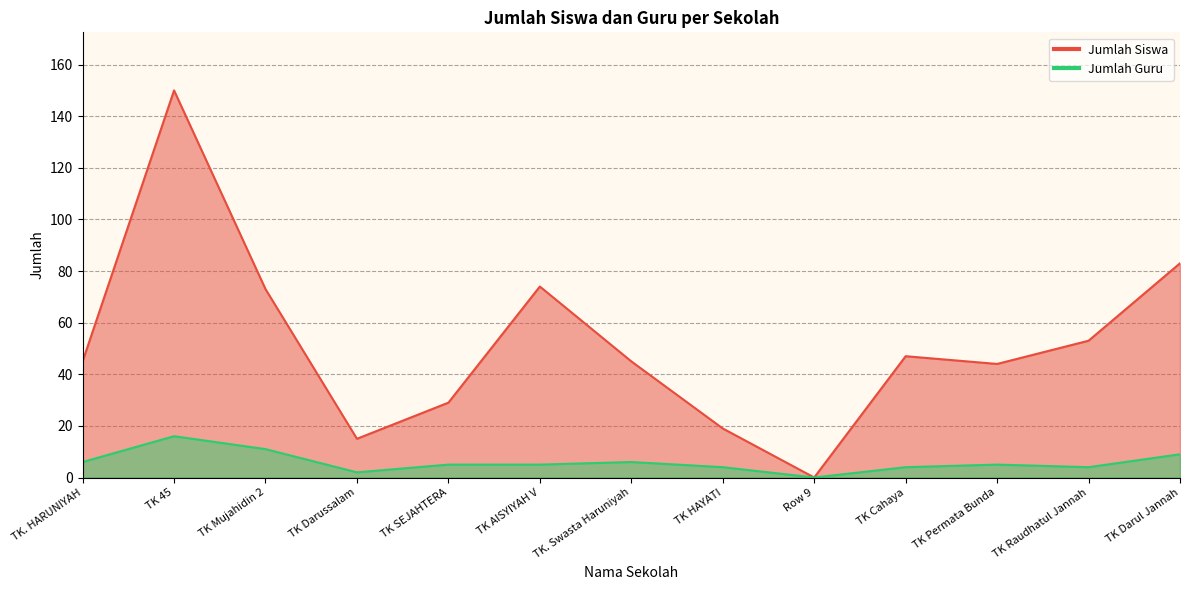

Which label corresponds to the smallest value in the chart?

Row 9